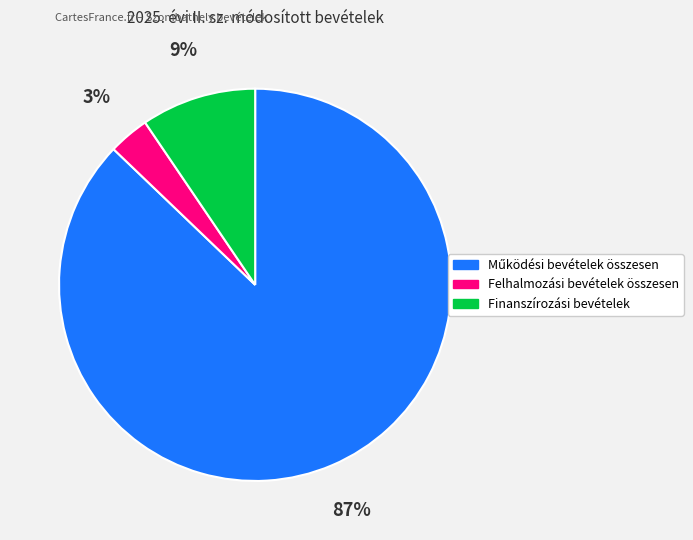

The Finanszírozási bevételek slice represents 1% of the pie. True or false?

False